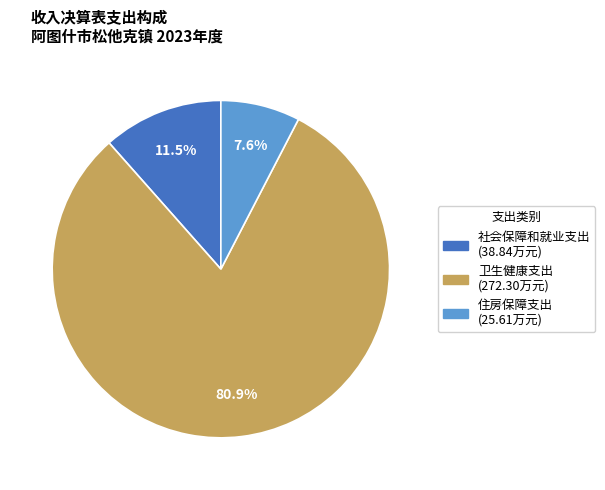

What is the total percentage of 住房保障支出 and 社会保障和就业支出?

19.1%